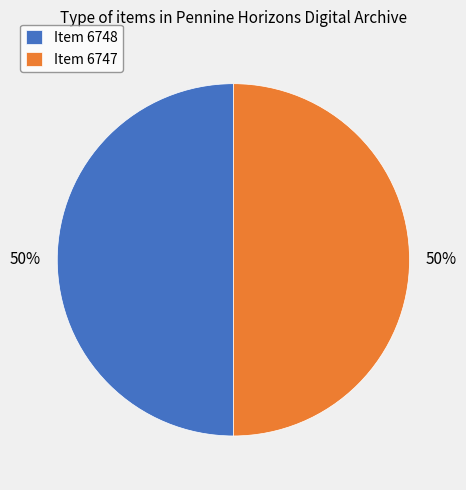

Combined, do Item 6747 and Item 6748 account for over 50%?

Yes